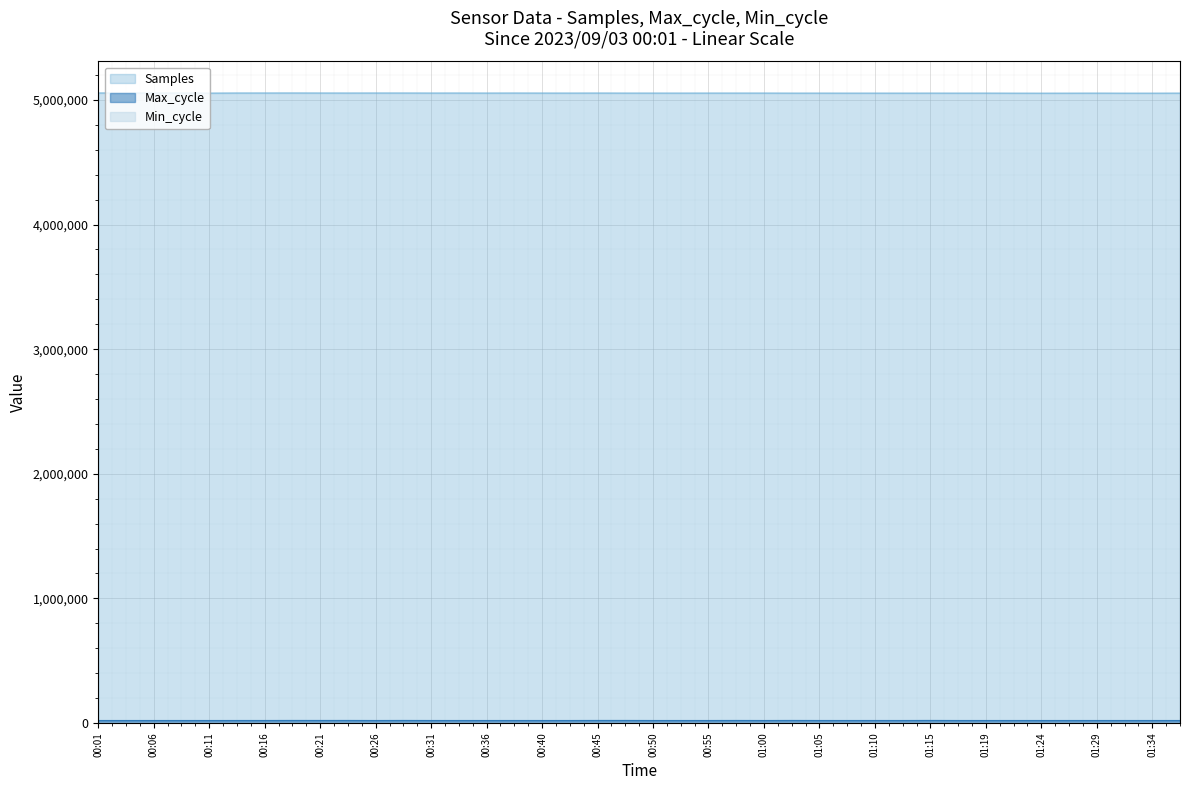

What is the difference between the Max_cycle values at 00:50 and 00:04?

47